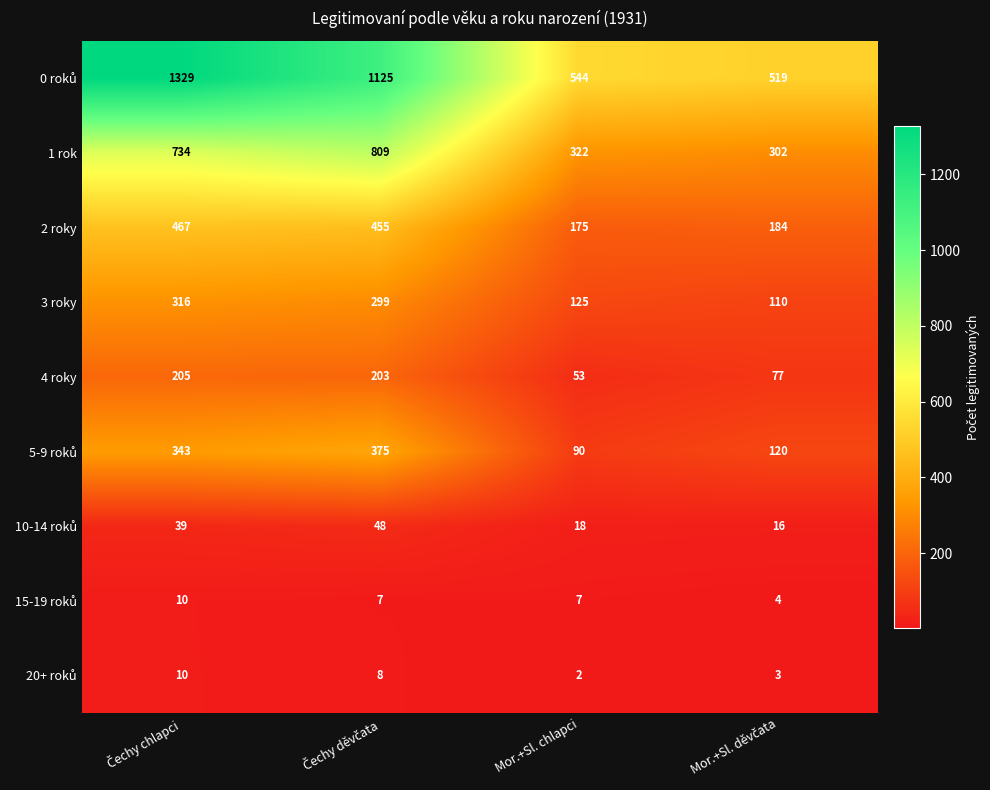

What is the total value across all series at Mor.+Sl. chlapci?

1336